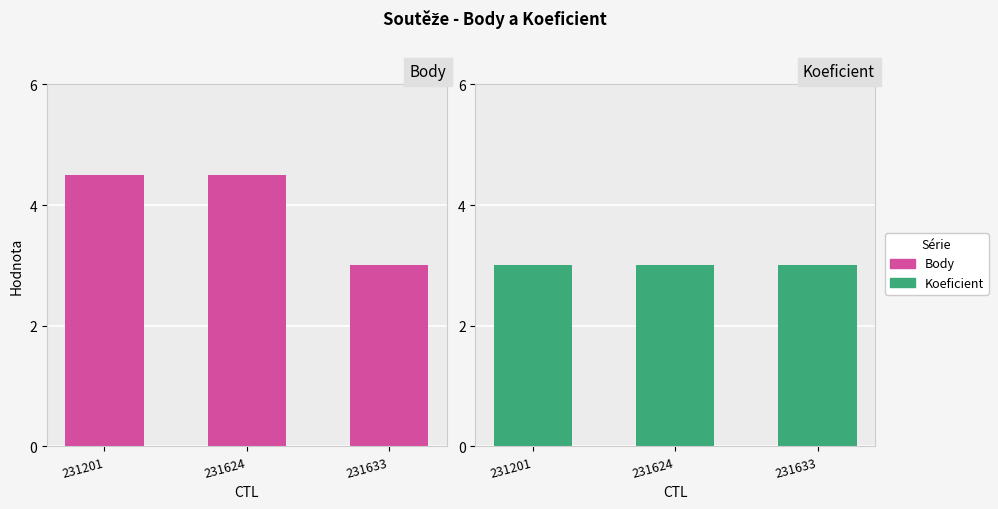

Between 231633 and 231201, which is larger?

231201